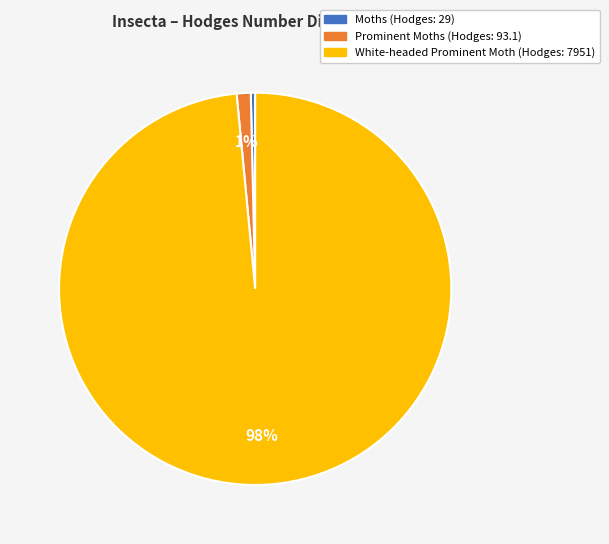

Rank the categories by value from highest to lowest.

White-headed Prominent Moth, Prominent Moths, Moths